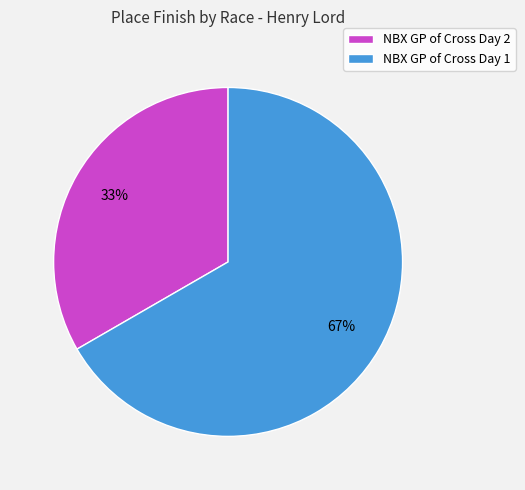

True or false: NBX GP of Cross Day 2 accounts for 33% of the total.

True